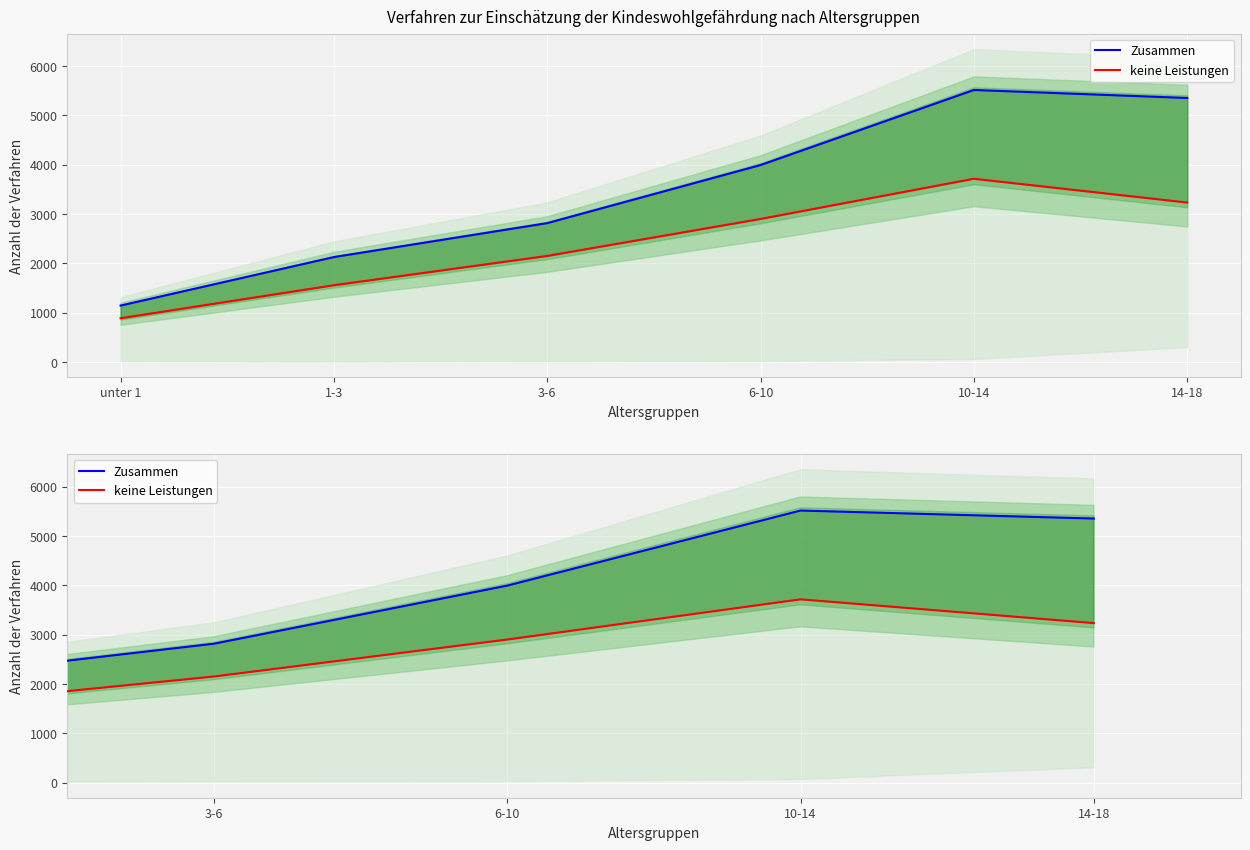

Is it true that Zusammen equals 5567 at 6-10?

False